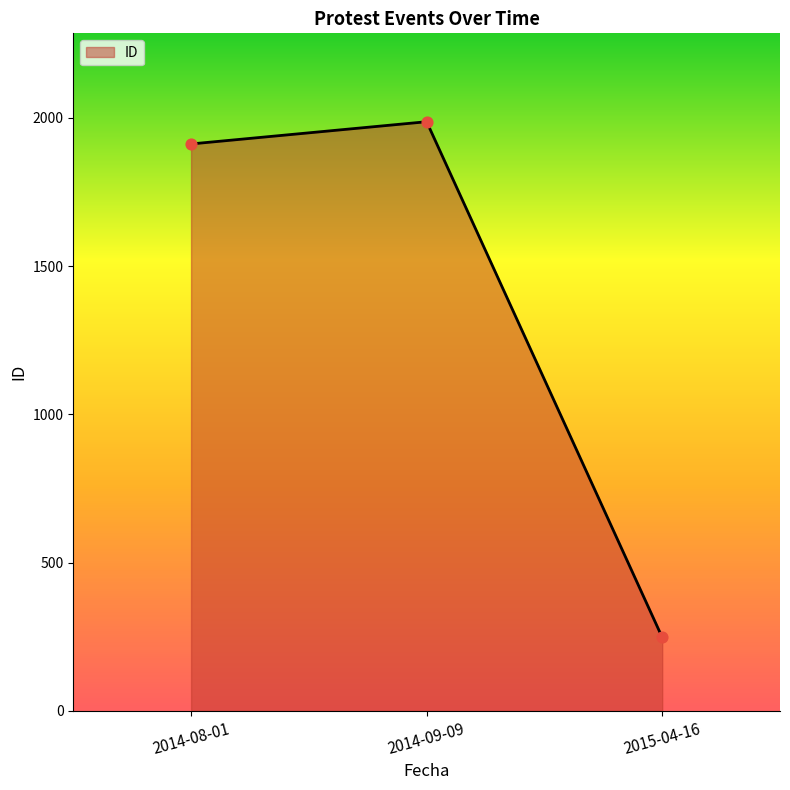

Approximately how many times larger is the value at 2014-09-09 compared to 2014-08-01?

1.0